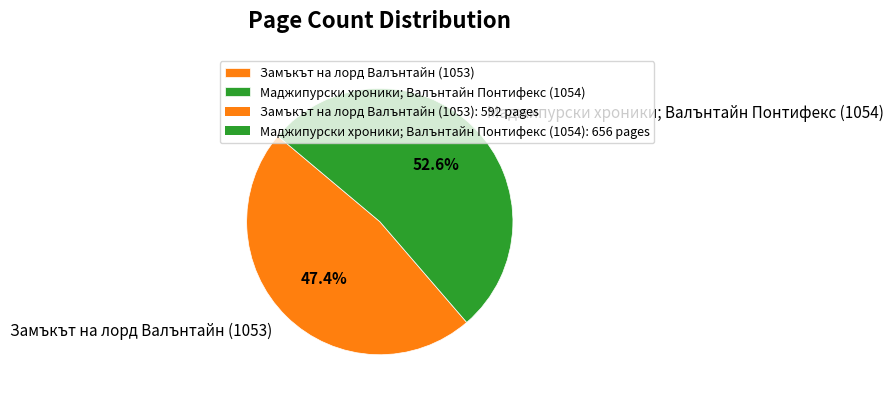

The Замъкът на лорд Валънтайн (1053) slice represents 58% of the pie. True or false?

False